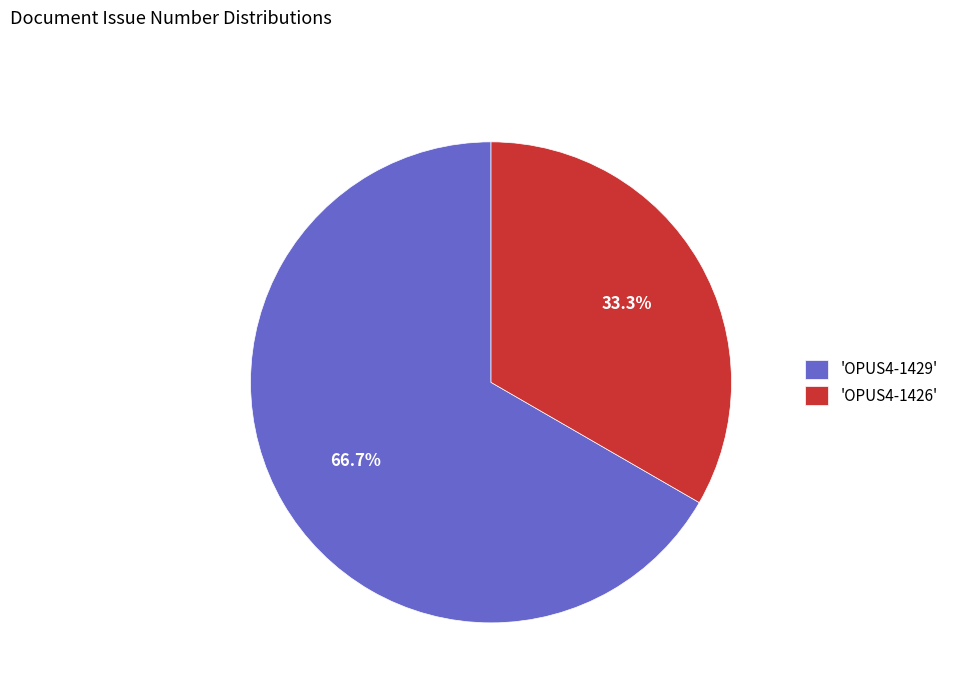

Which category accounts for the majority?

'OPUS4-1429'